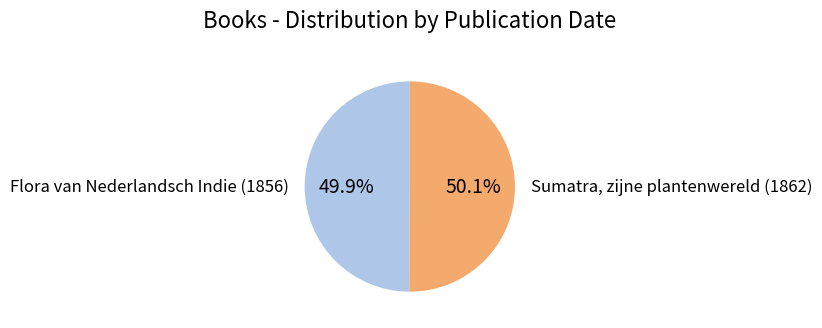

To the nearest percent, what is the average slice percentage?

50%